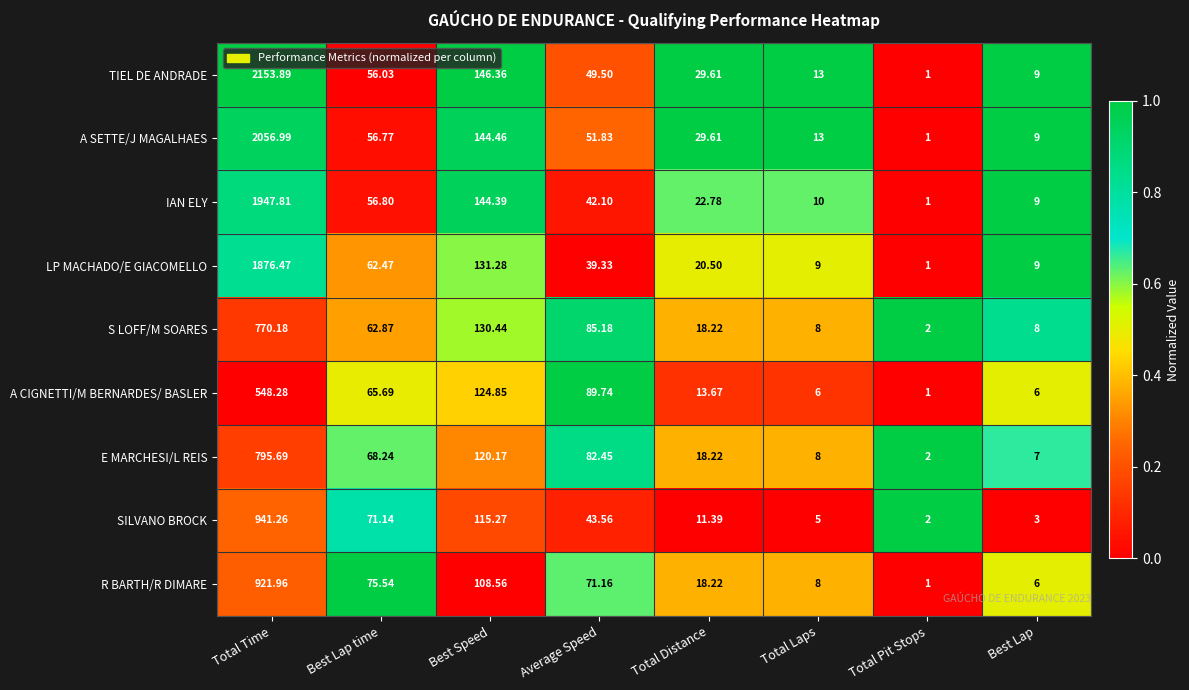

At which category is the sum across all series the highest?

Total Time